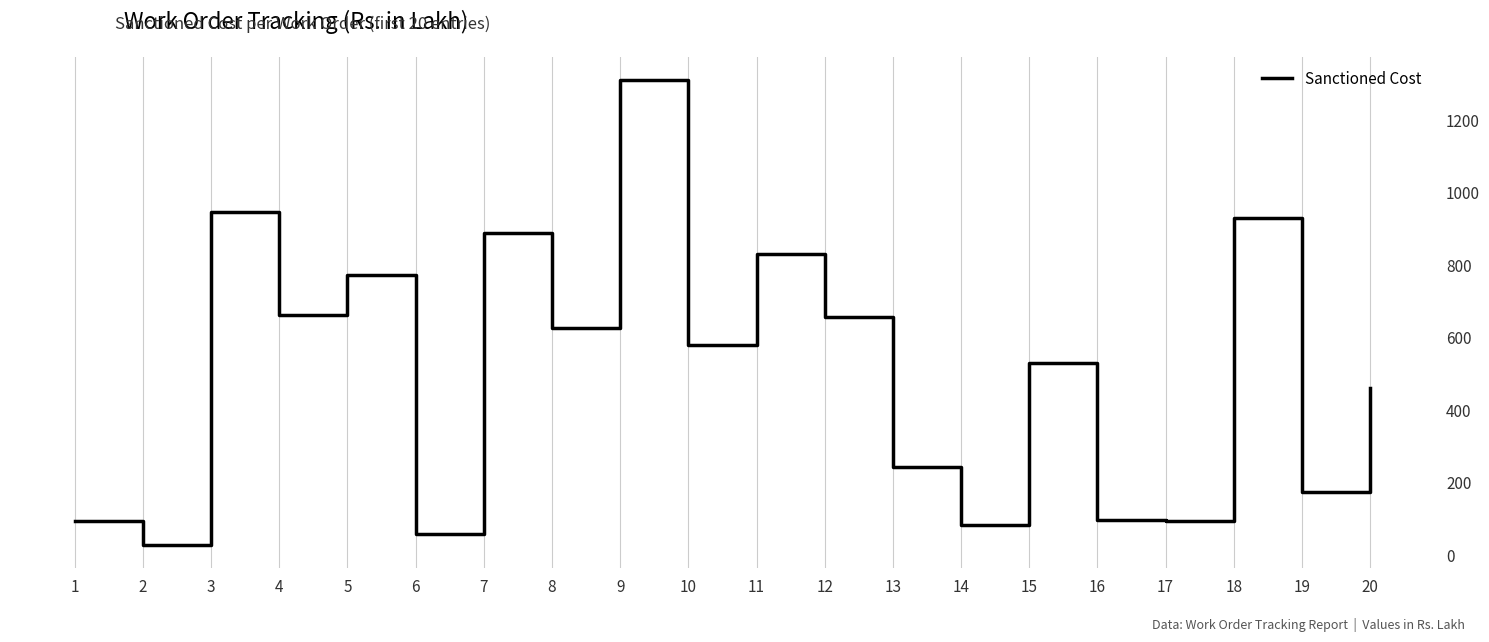

Is it true that the value at 11 is 831.0?

True